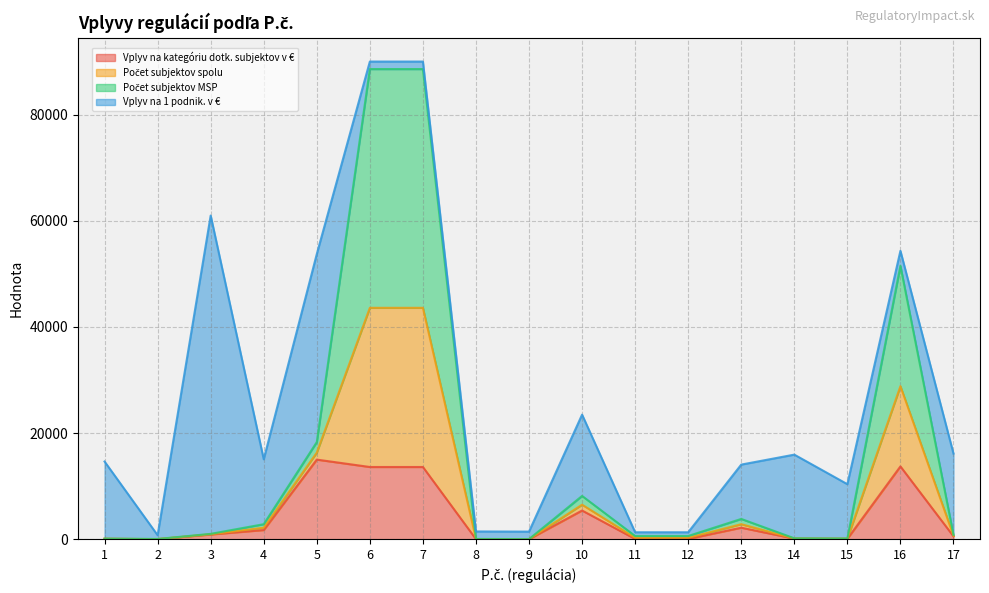

What is the maximum value for Vplyv na kategóriu dotk. subjektov v €?

15000.0